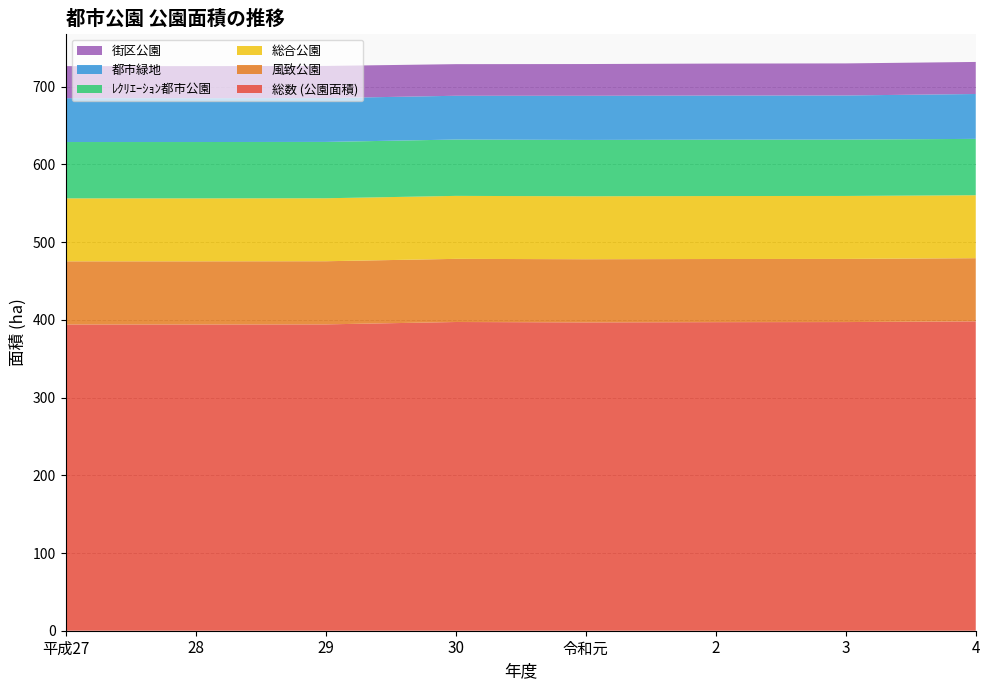

Reading left to right, what are all the values shown in this chart?

総数 (公園面積): 平成27=394.1	28=394.1	29=394.2	30=397.3	令和元=396.8	2=397.1	3=397.2	4=398.1
風致公園: 平成27=81.3	28=81.3	29=81.3	30=81.3	令和元=81.3	2=81.3	3=81.3	4=81.3
総合公園: 平成27=81.0	28=81.0	29=81.0	30=81.0	令和元=81.0	2=81.0	3=81.0	4=81.0
ﾚｸﾘｴｰｼｮﾝ都市公園: 平成27=72.5	28=72.5	29=72.5	30=72.5	令和元=72.5	2=72.5	3=72.5	4=72.5
都市緑地: 平成27=56.4	28=56.4	29=56.4	30=56.3	令和元=56.8	2=56.8	3=56.8	4=57.8
街区公園: 平成27=41.2	28=41.2	29=41.4	30=40.7	令和元=40.8	2=41.1	3=41.2	4=41.2